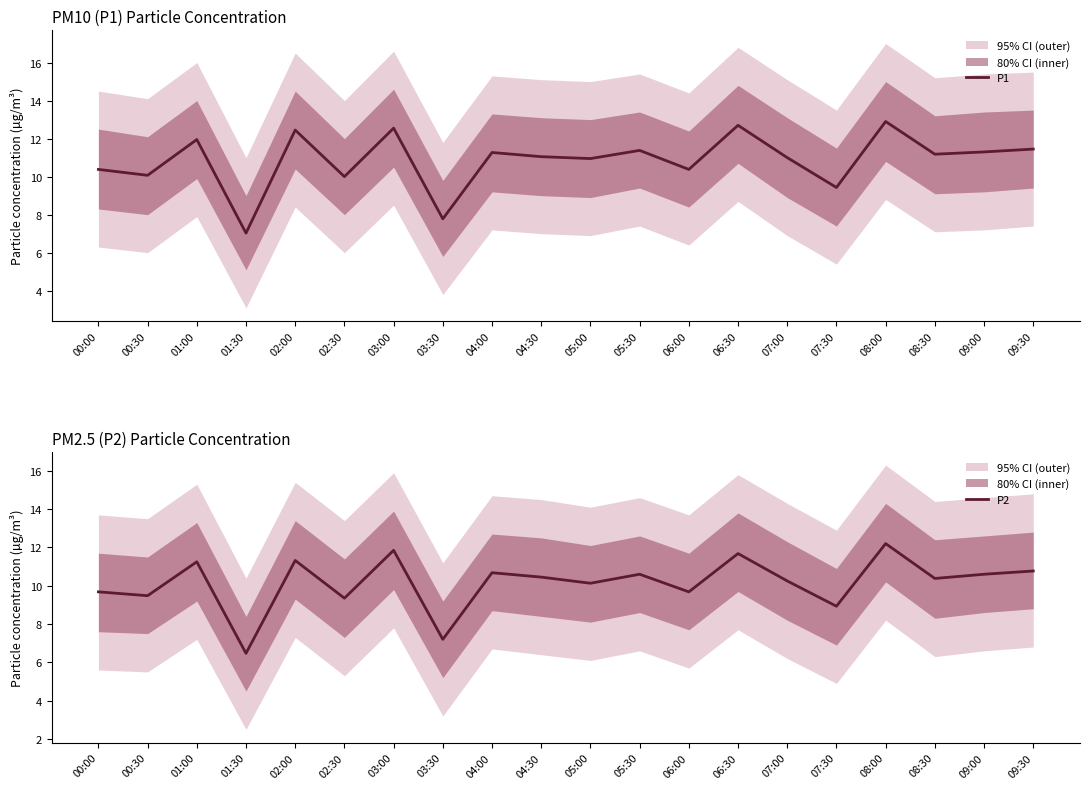

True or false: P2 and P1 cross at least once.

False